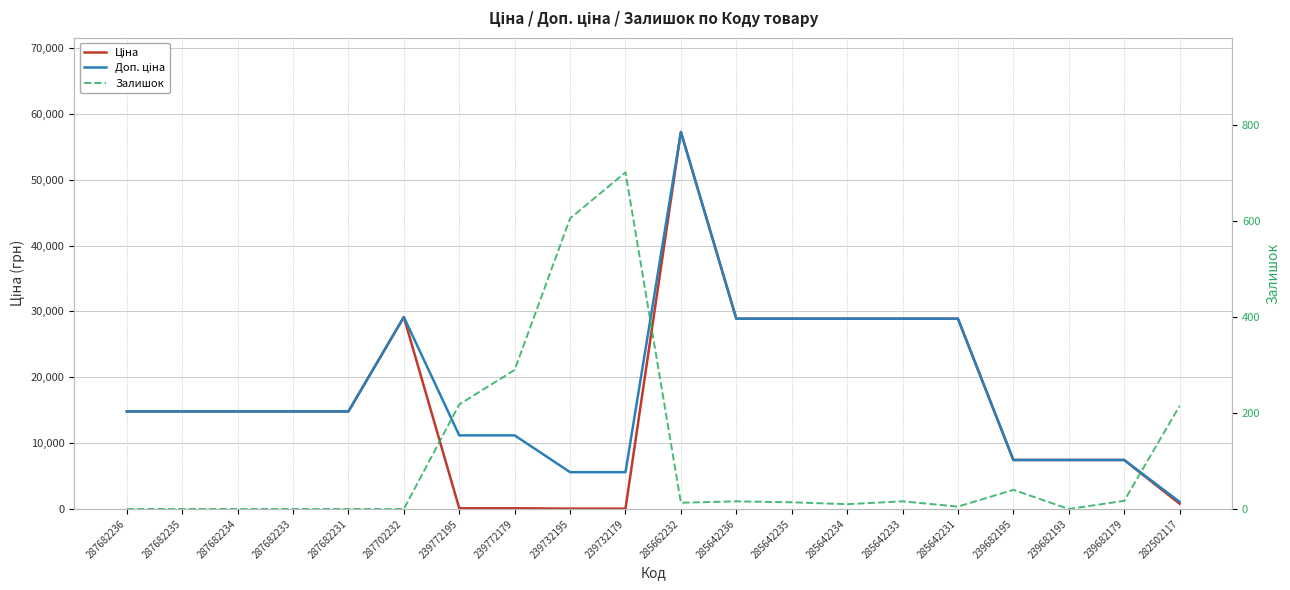

Between 287702232 and 239772195, which is larger?

287702232